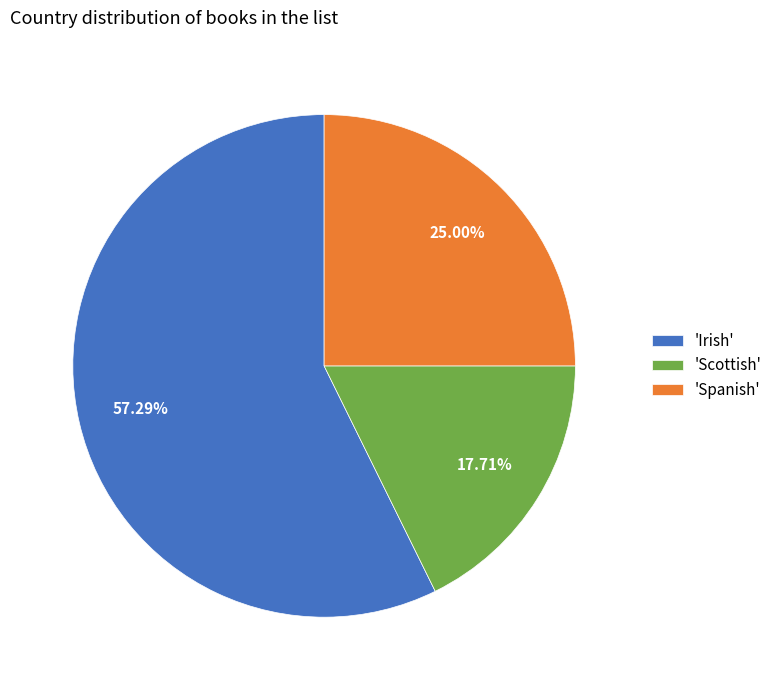

Count the number of slices in the pie.

3